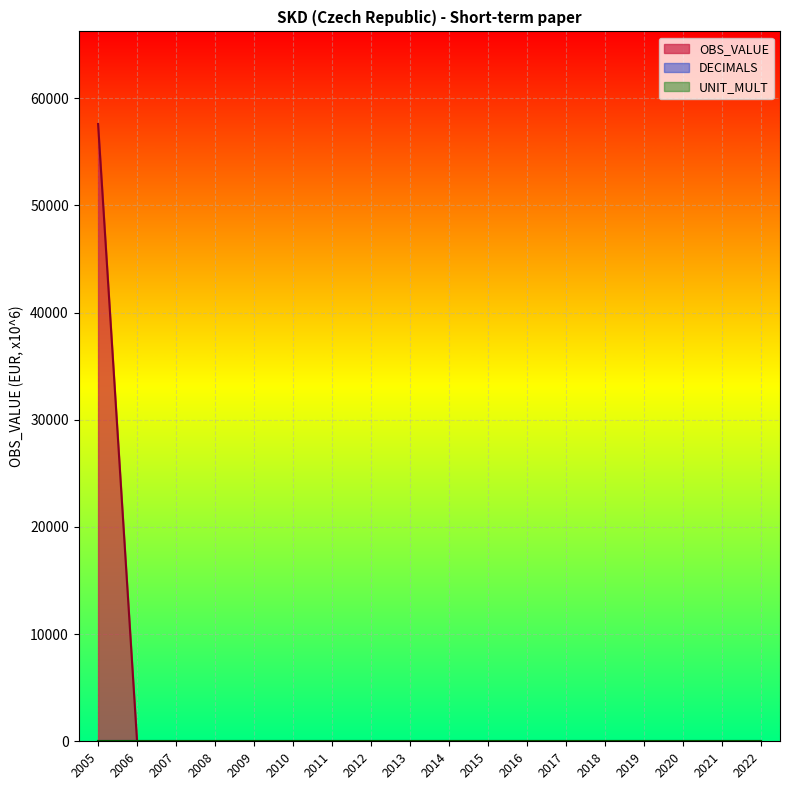

Which series ends up on top after the final intersection of UNIT_MULT and OBS_VALUE?

UNIT_MULT